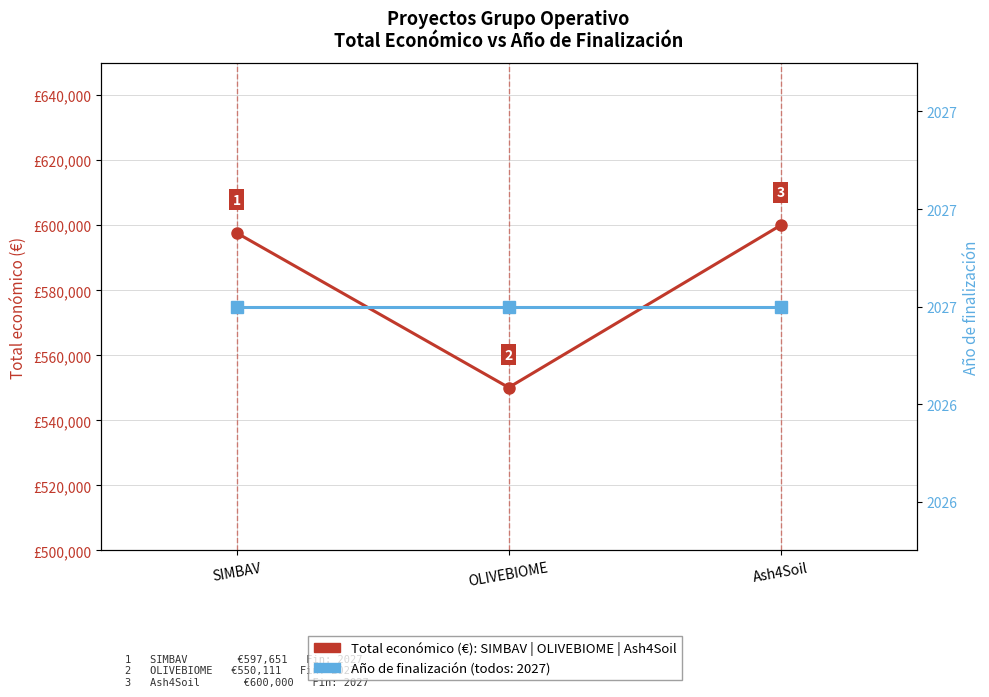

Which series has the largest total across all categories?

Total económico (€)